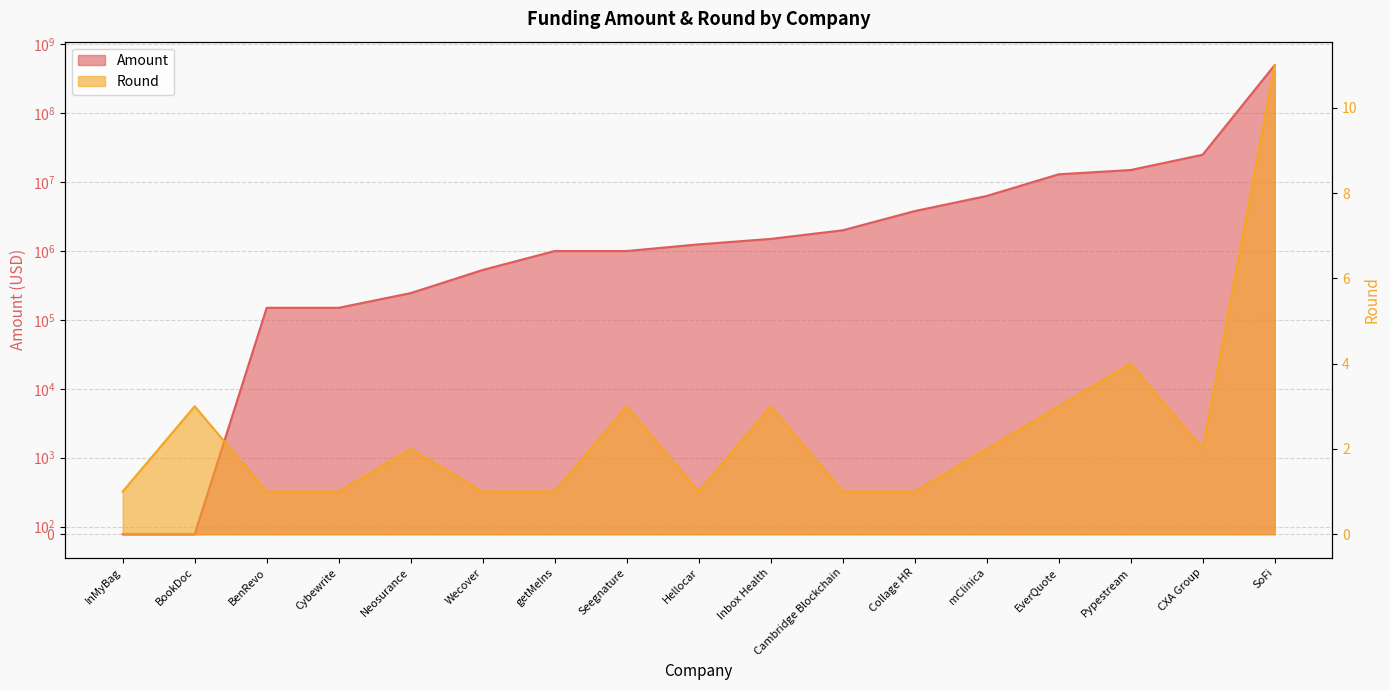

The Round series shows 1 at Cybewrite. True or false?

True